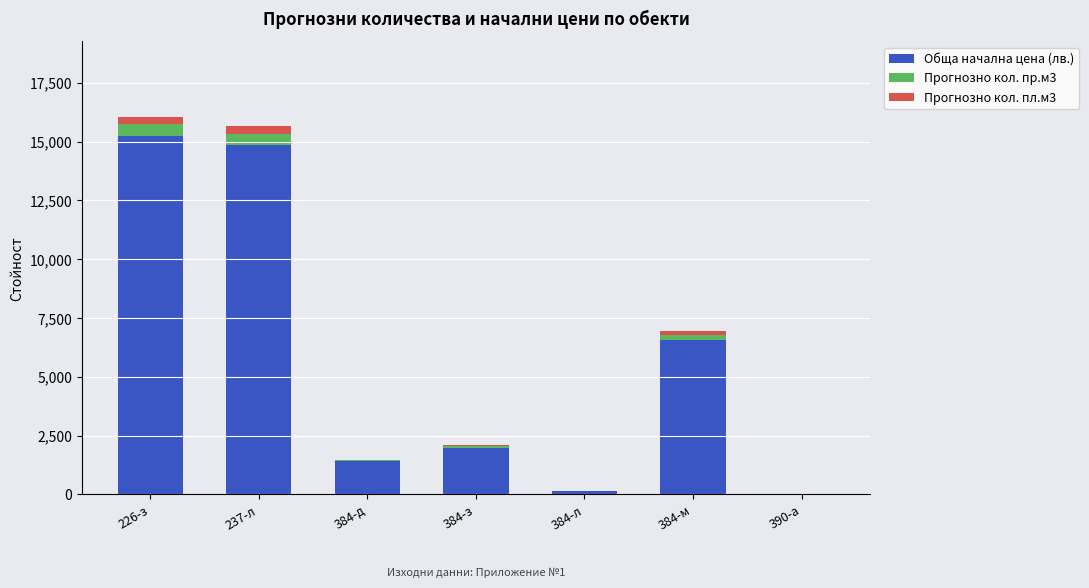

Are the bars grouped side by side (vs. stacked)?

No